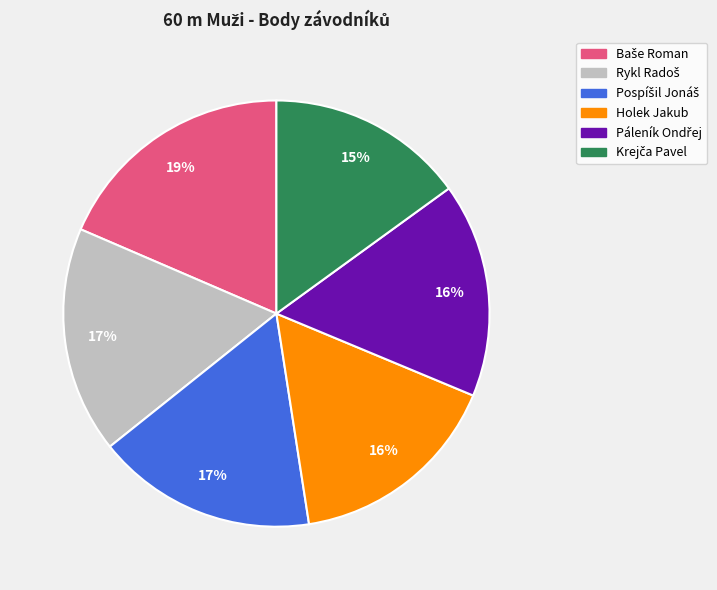

Does any single category account for the majority?

No